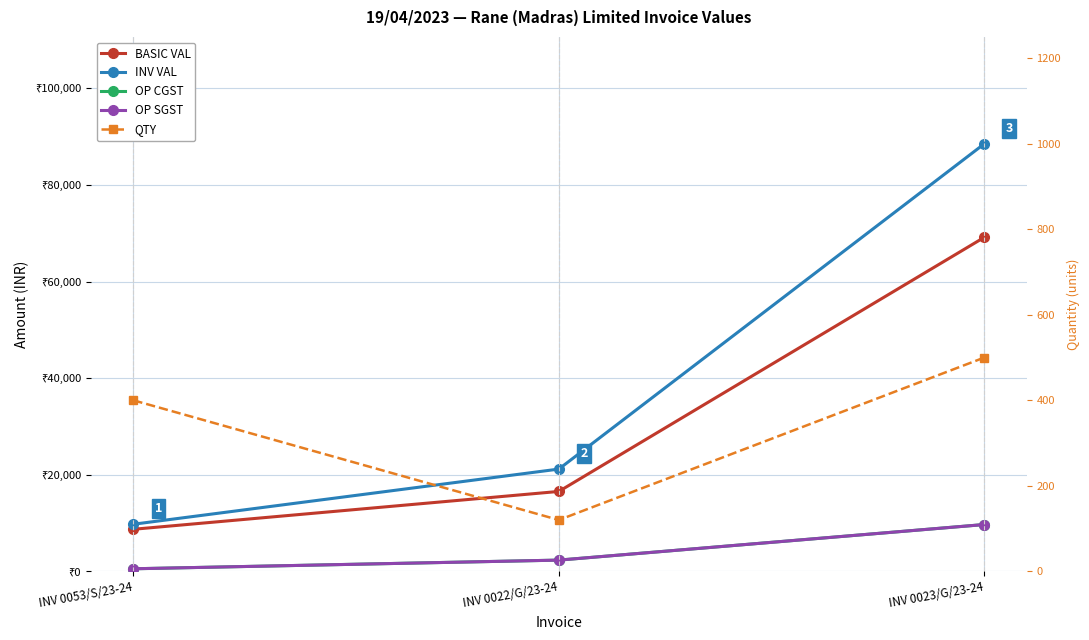

What are all the series names shown in the legend?

BASIC VAL, INV VAL, OP CGST, OP SGST, QTY